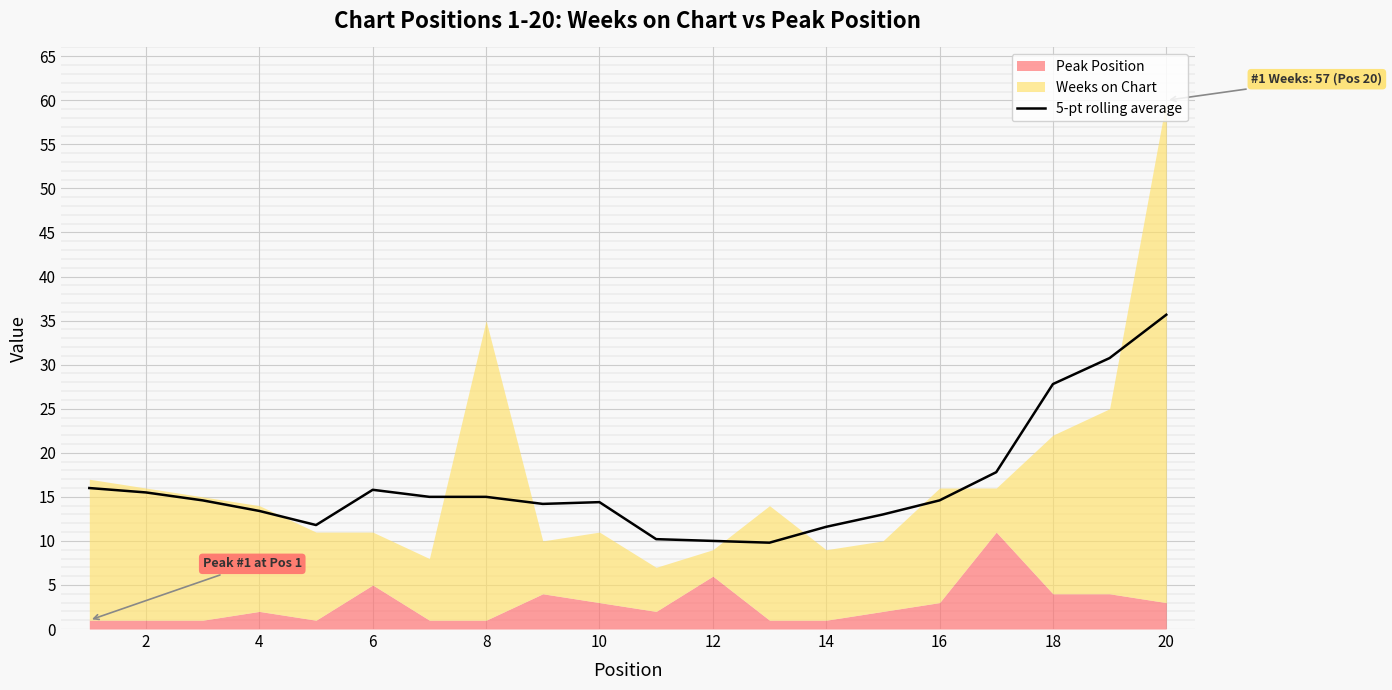

What is the highest value of the 5-pt rolling average series?

35.7